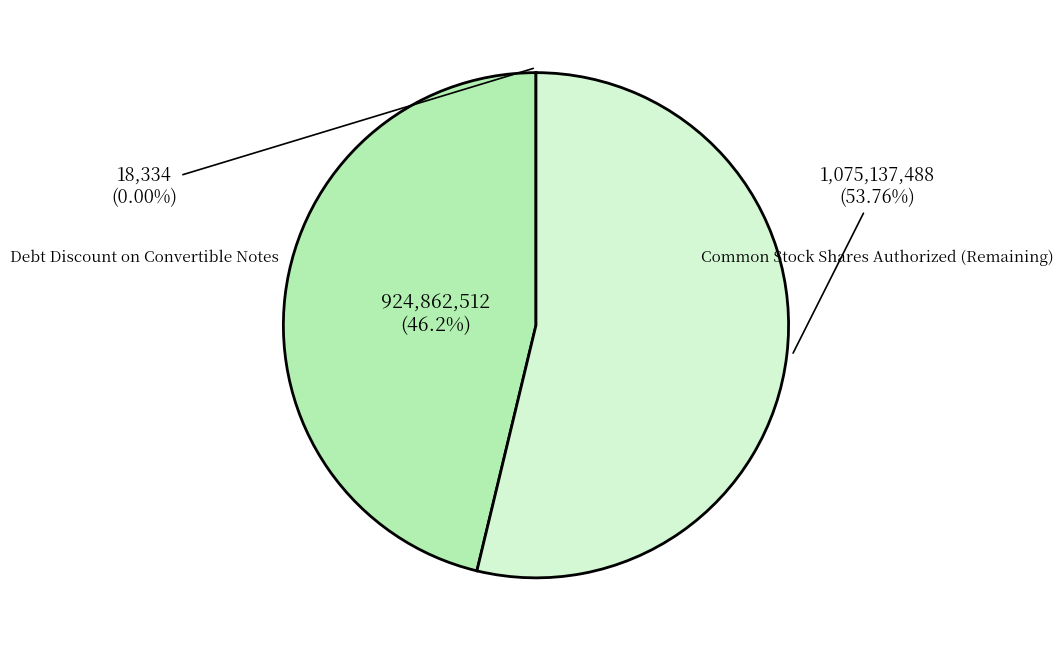

Is there a majority slice in this chart?

Yes